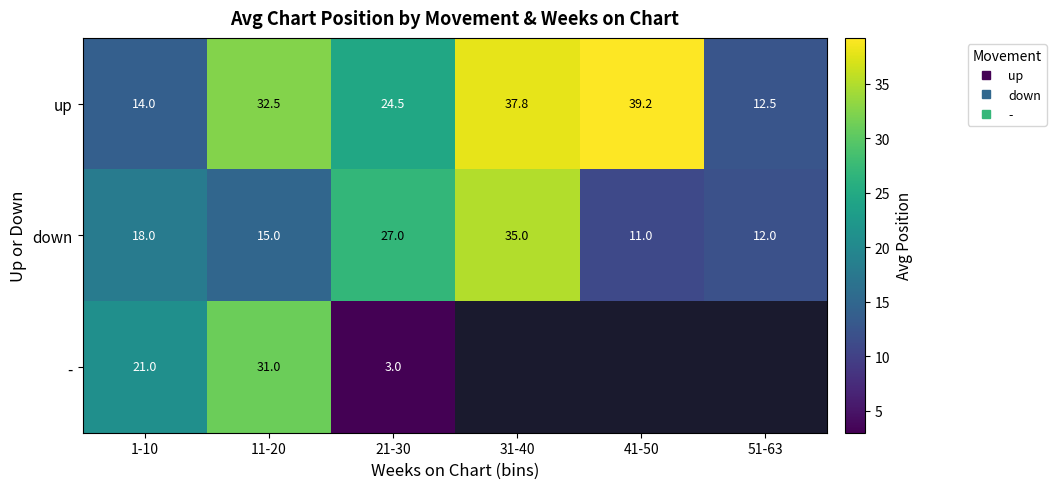

What is the difference between the highest and lowest values at 31-40?

2.8